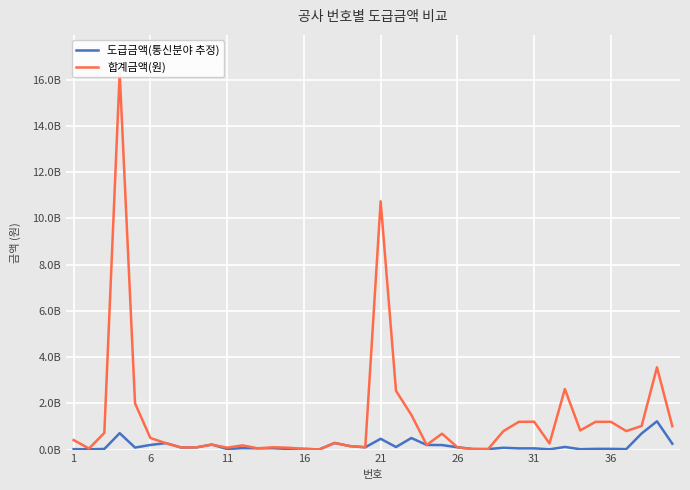

What is the smallest value displayed?

7000000.0